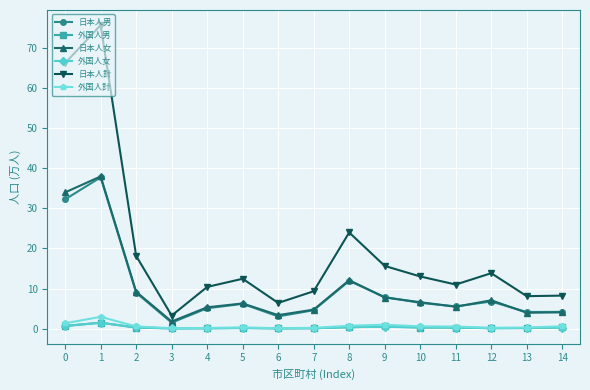

What is the total value across all series at 5?

25.5